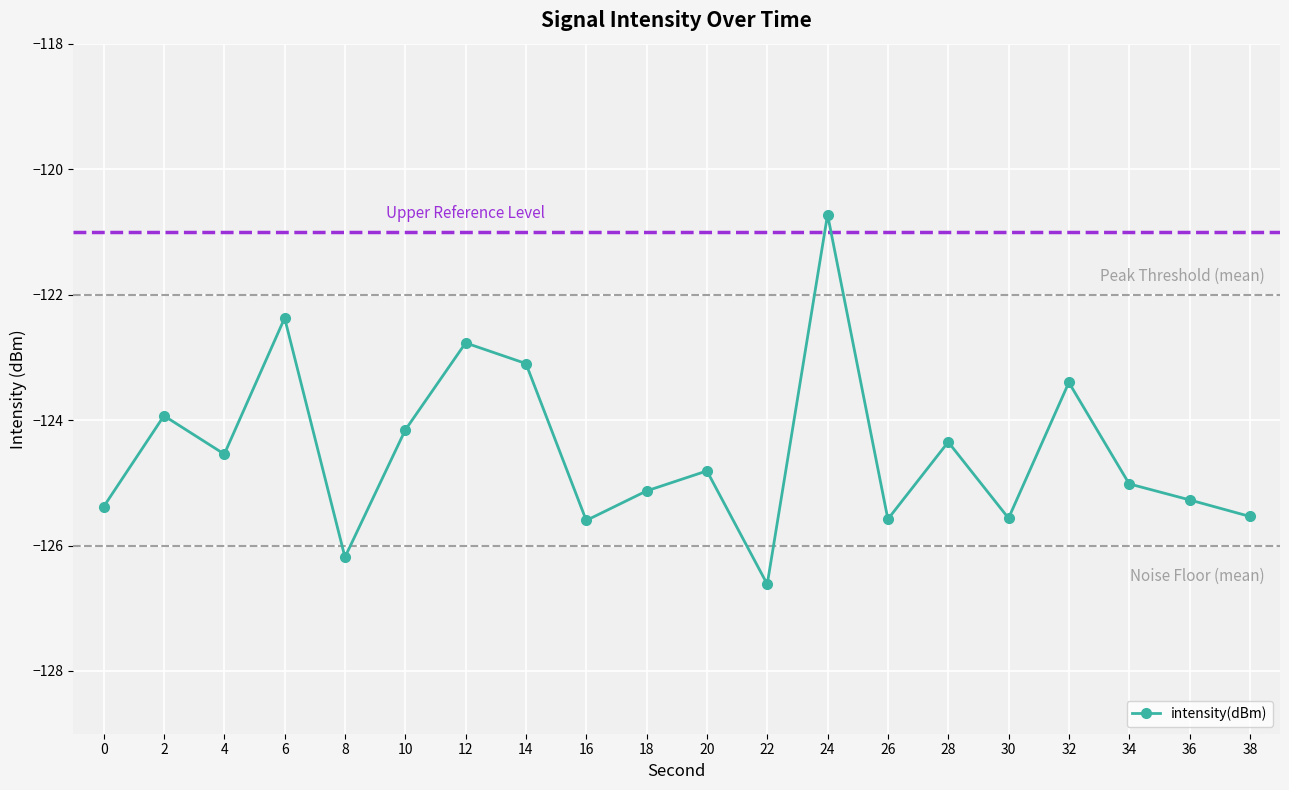

What is the value of the 1st point from the left?

-125.4